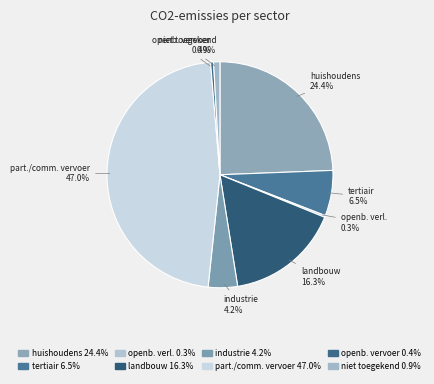

Count the number of slices in the pie.

8